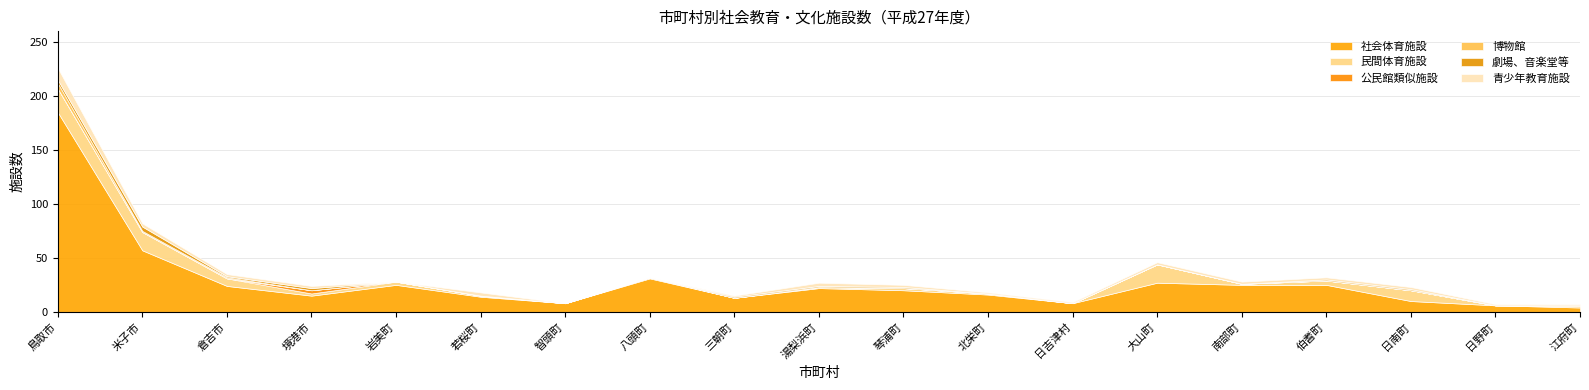

The 民間体育施設 series shows 17 at 大山町. True or false?

True